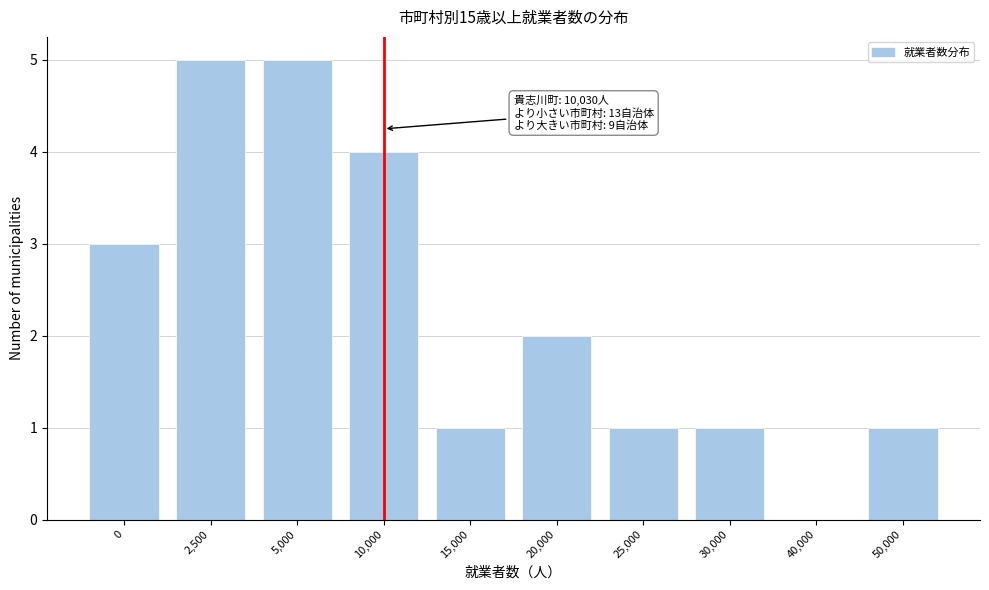

Reading right to left, list all the values displayed in this chart.

50,000=1	40,000=0	30,000=1	25,000=1	20,000=2	15,000=1	10,000=4	5,000=5	2,500=5	0=3